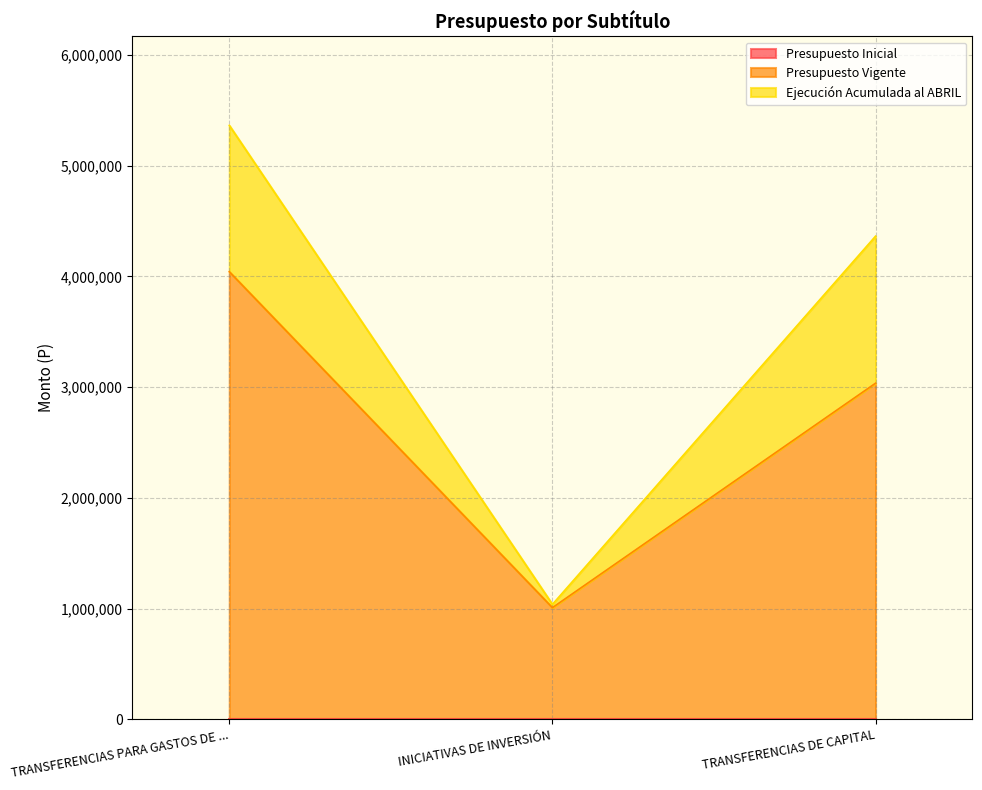

Reading right to left, transcribe all the data shown in this chart.

Presupuesto Inicial: TRANSFERENCIAS DE CAPITAL=0	INICIATIVAS DE INVERSIÓN=0	TRANSFERENCIAS PARA GASTOS DE CAPITAL=0
Presupuesto Vigente: TRANSFERENCIAS DE CAPITAL=3035085	INICIATIVAS DE INVERSIÓN=1007547	TRANSFERENCIAS PARA GASTOS DE CAPITAL=4042632
Ejecución Acumulada al ABRIL: TRANSFERENCIAS DE CAPITAL=1328430	INICIATIVAS DE INVERSIÓN=29854	TRANSFERENCIAS PARA GASTOS DE CAPITAL=1321582